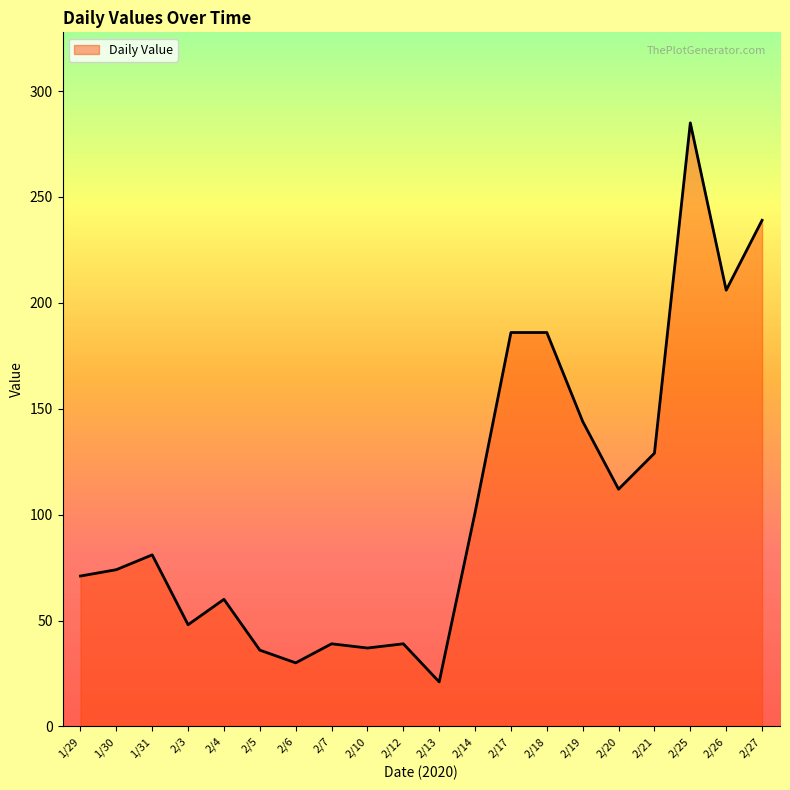

Which label corresponds to the smallest value in the chart?

2/13